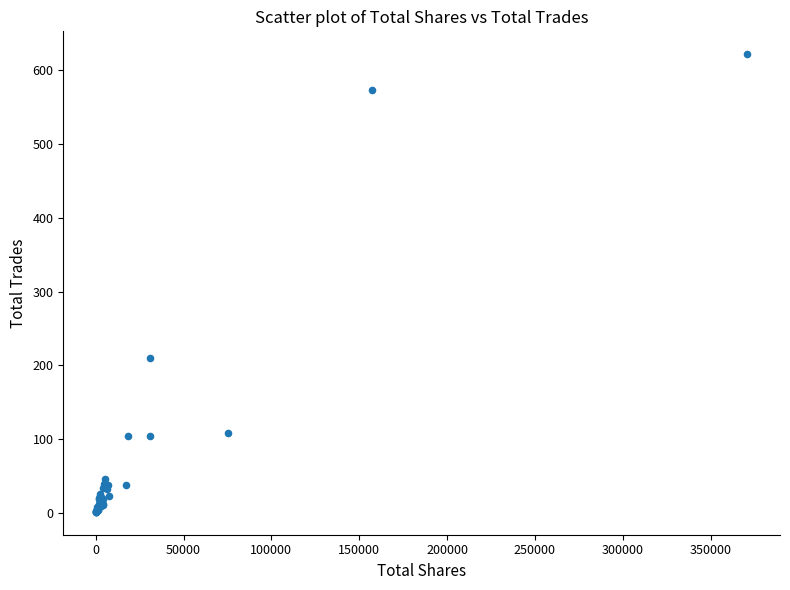

What Y value in the scatter plot is closest to 311?

210